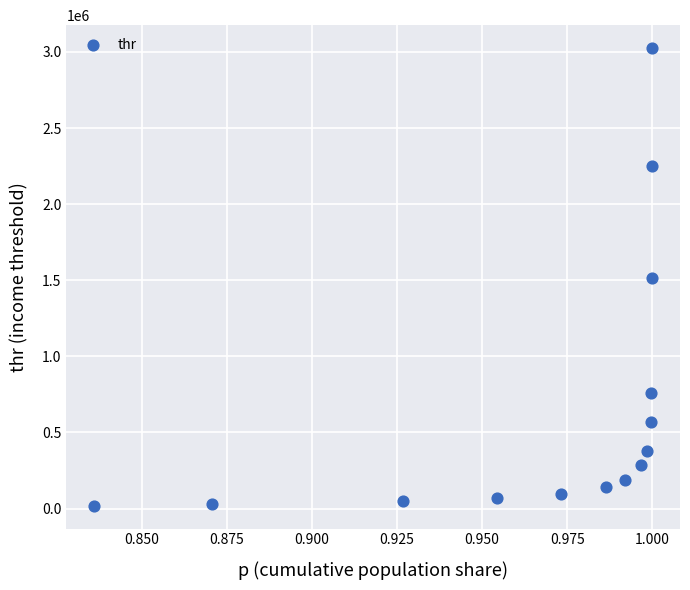

What is the range of Y values (max minus min)?

3007008